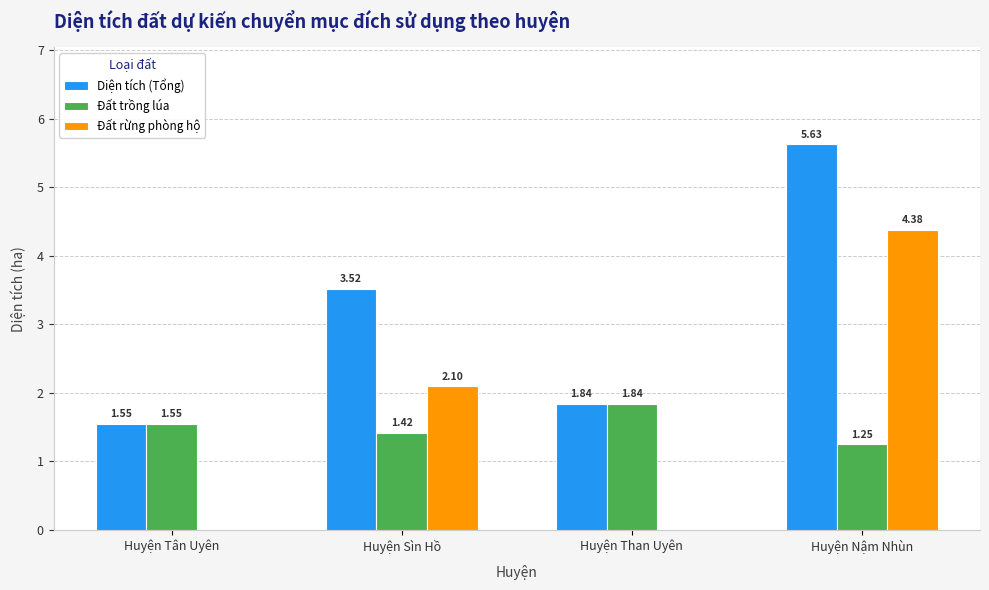

Is the value of Đất trồng lúa at Huyện Sìn Hồ greater than the value of Diện tích (Tổng) at Huyện Than Uyên?

No